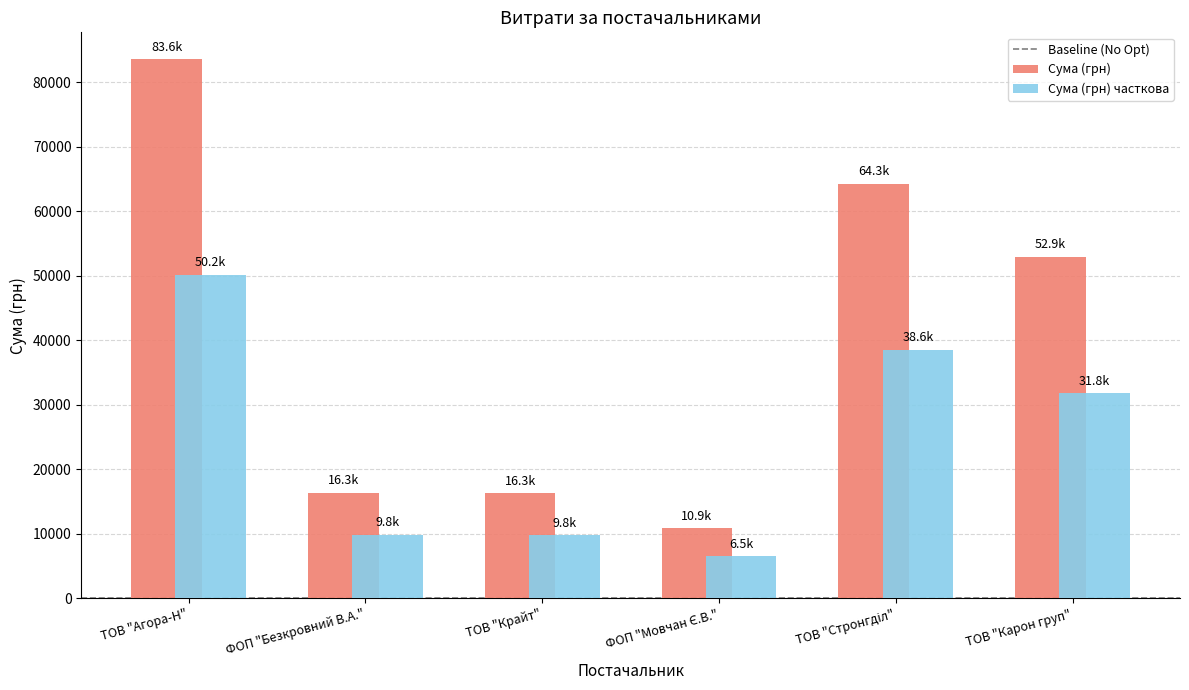

What is the difference between the maximum and minimum values in the Сума (грн) часткова series?

43645.3